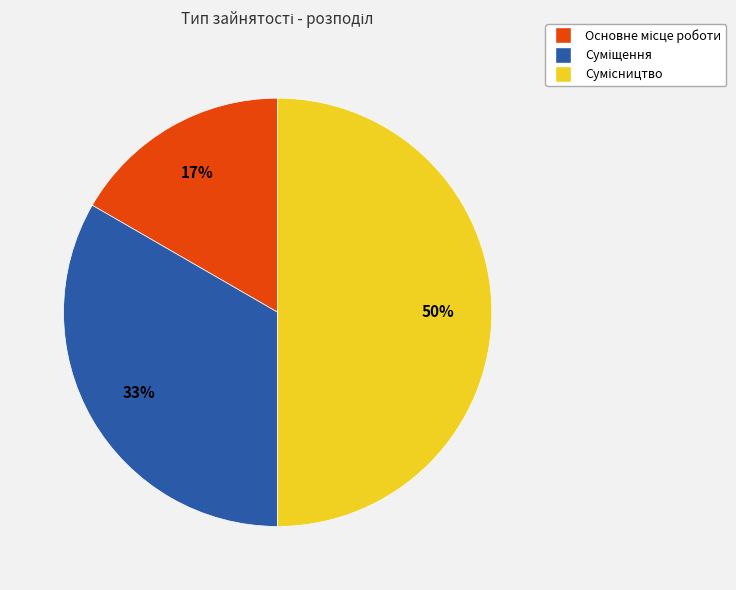

To the nearest percent, what is the difference between the largest and smallest slice percentages?

33%